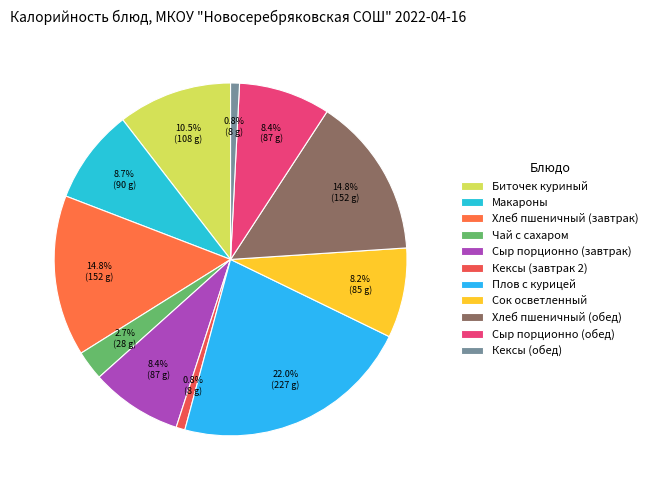

Does any single category account for the majority?

No